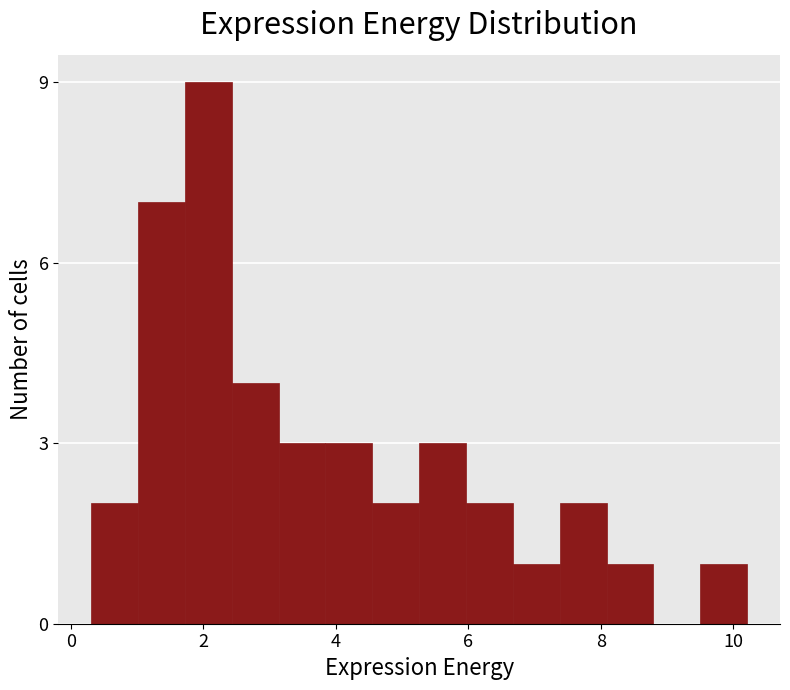

Read against the x-axis, roughly where is the centre of the tallest bar?

2.0